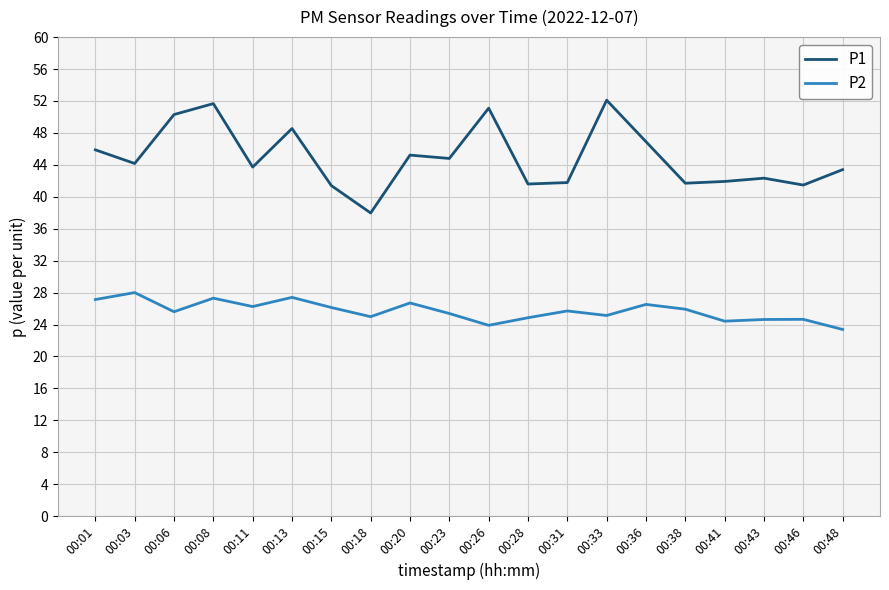

Is the value of P1 at 00:15 greater than the value of P2 at 00:03?

Yes